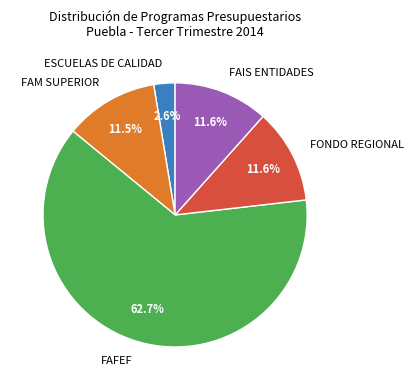

Between FAFEF and FAIS ENTIDADES, which is larger?

FAFEF